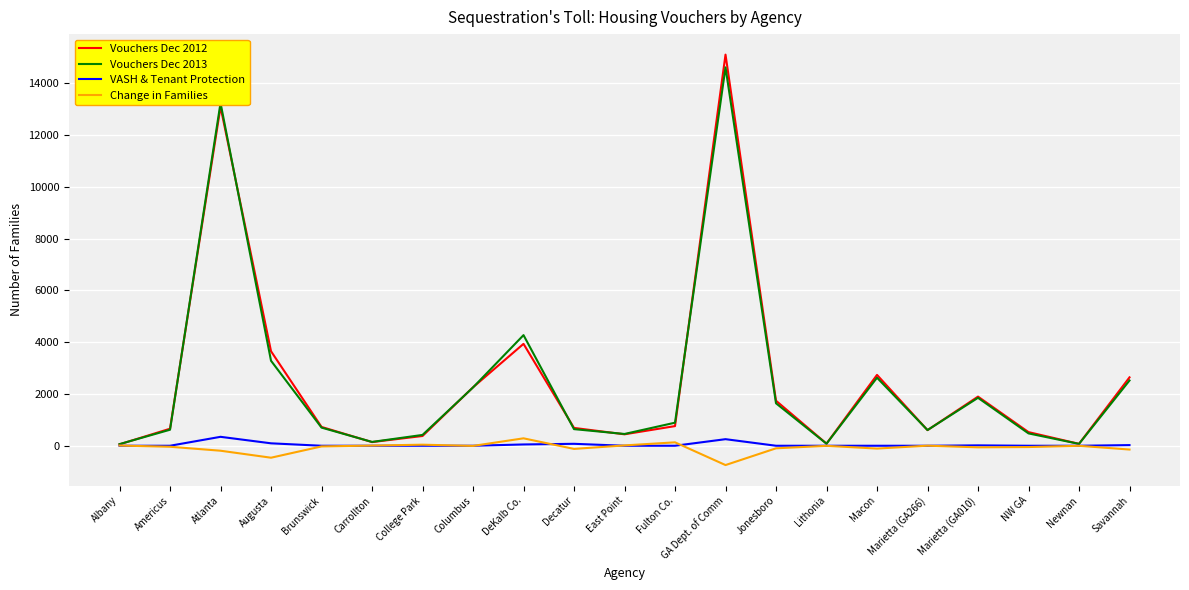

Which series has the largest range (max minus min)?

Vouchers Dec 2012